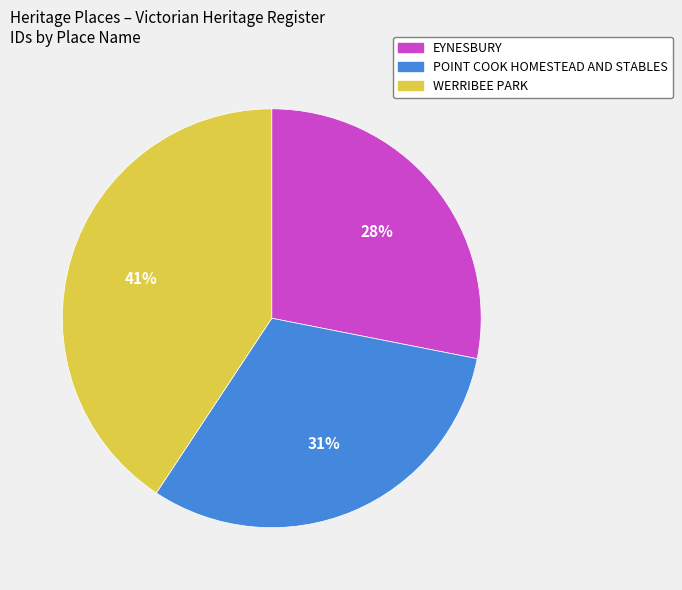

To the nearest percent, what portion does POINT COOK HOMESTEAD AND STABLES represent?

31%